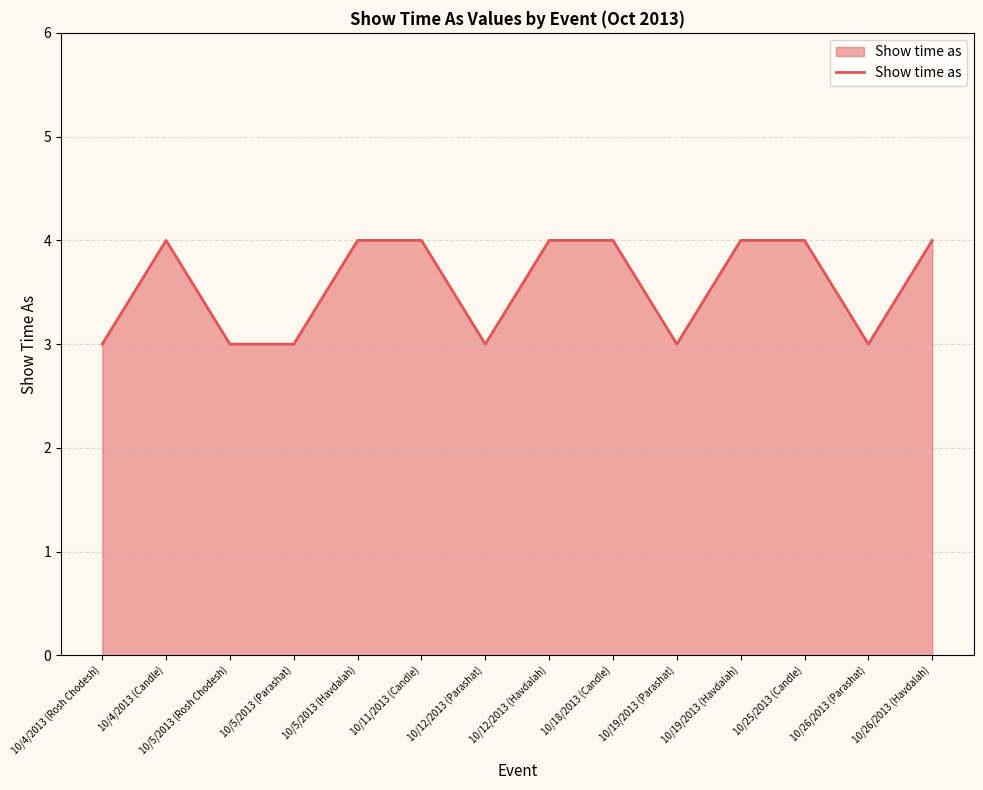

What position from the right is 10/5/2013 (Parashat)?

11